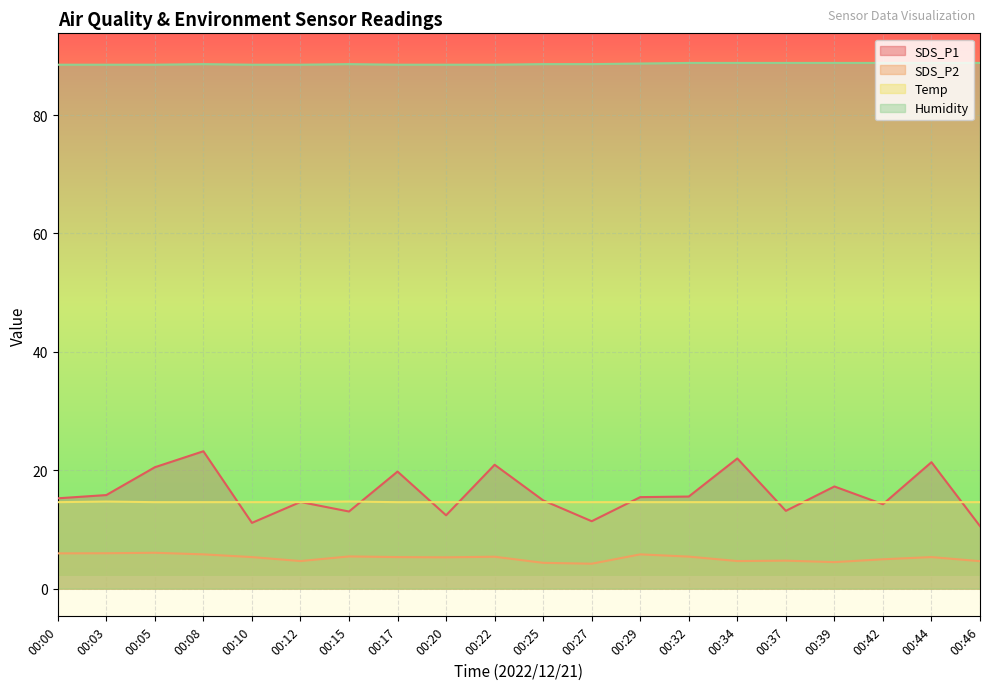

What is the value of the SDS_P1 point at the 16th from the left?

13.1